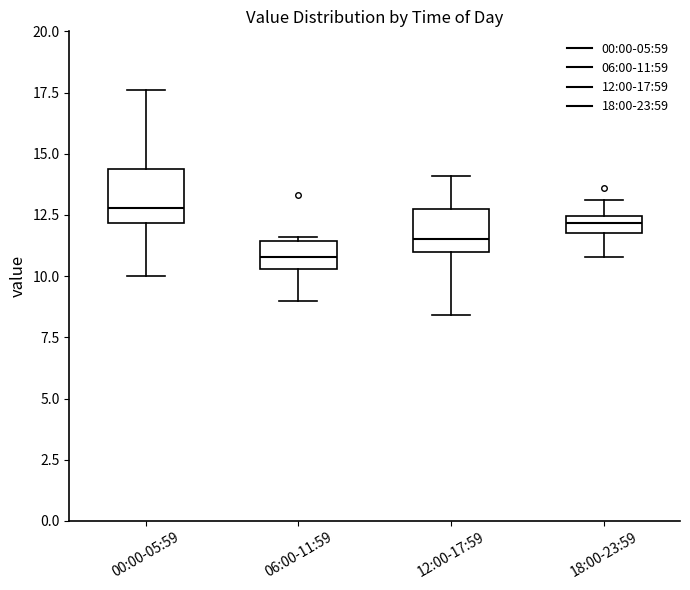

Where does the upper whisker of the box for 18:00-23:59 end on the y-axis? The values are not printed on the chart, so give them approximately, as read against the axis.

13.0